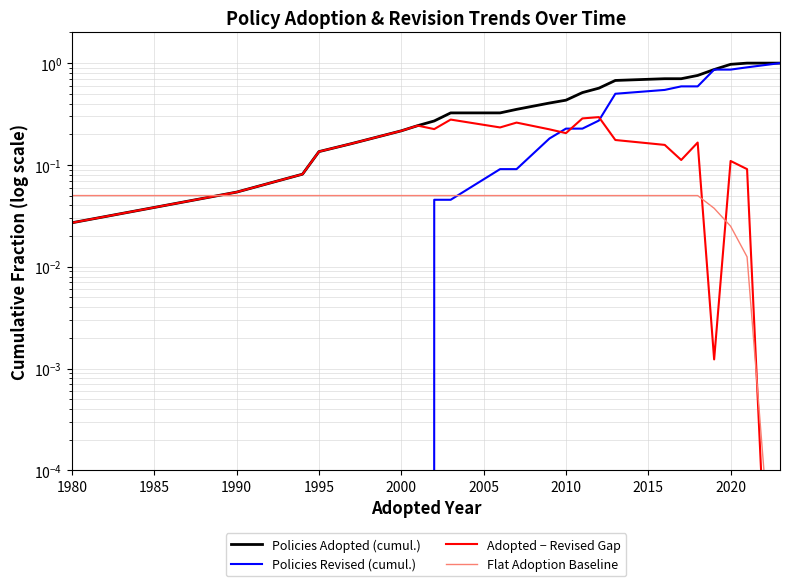

Rank the series by their maximum value, from highest to lowest.

Policies Adopted (cumul.), Policies Revised (cumul.), Adopted − Revised Gap, Flat Adoption Baseline